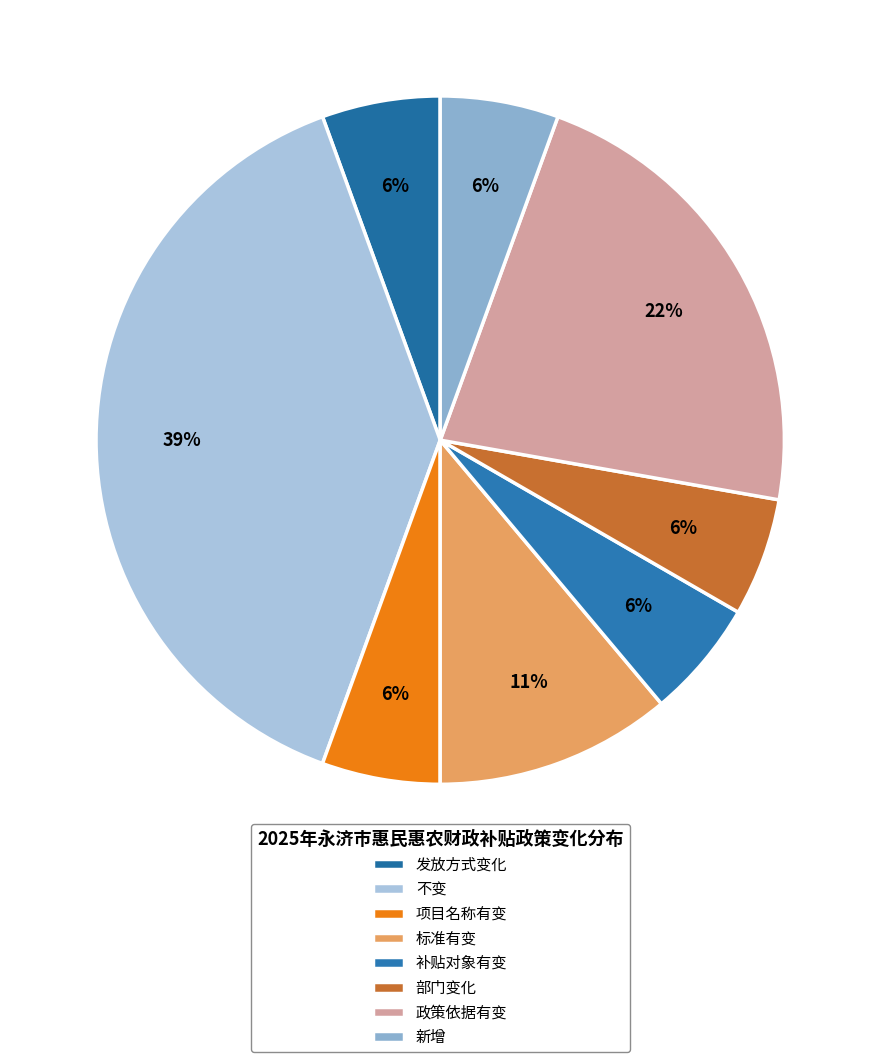

True or false: 政策依据有变 accounts for 22% of the total.

True